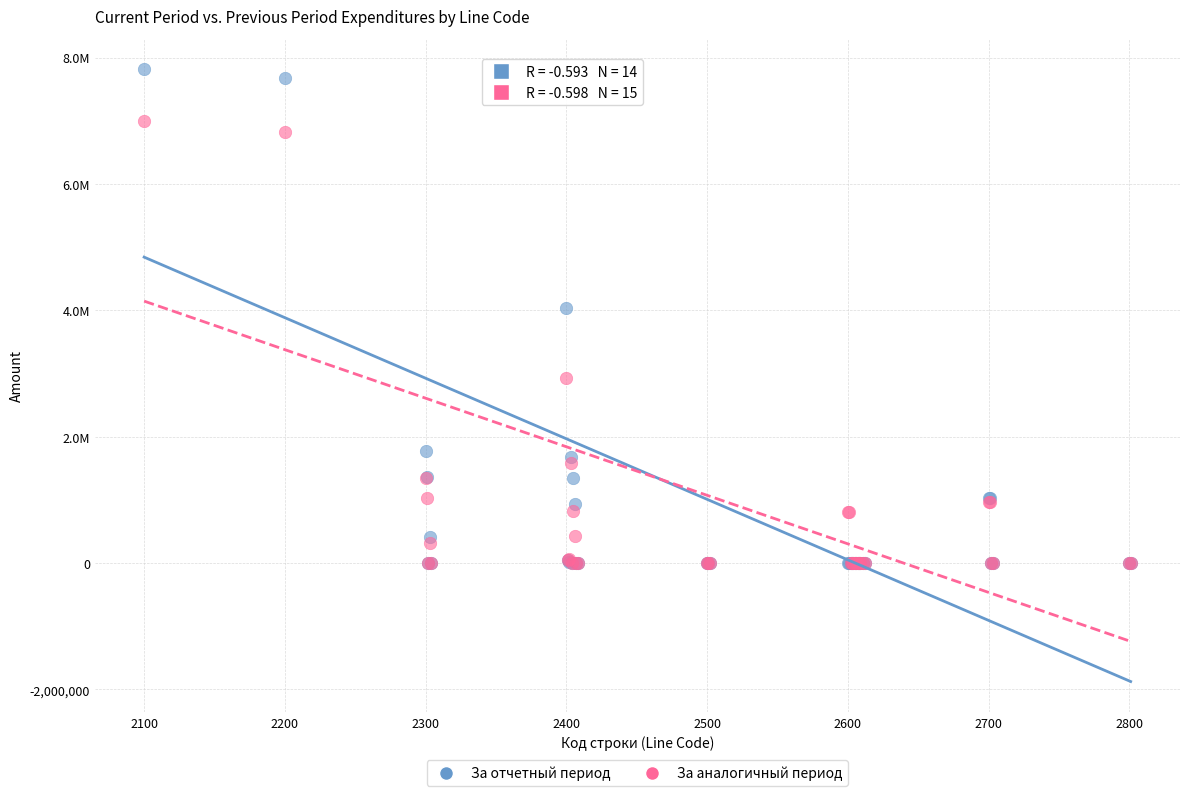

Which series contains the highest Y value?

За отчетный период